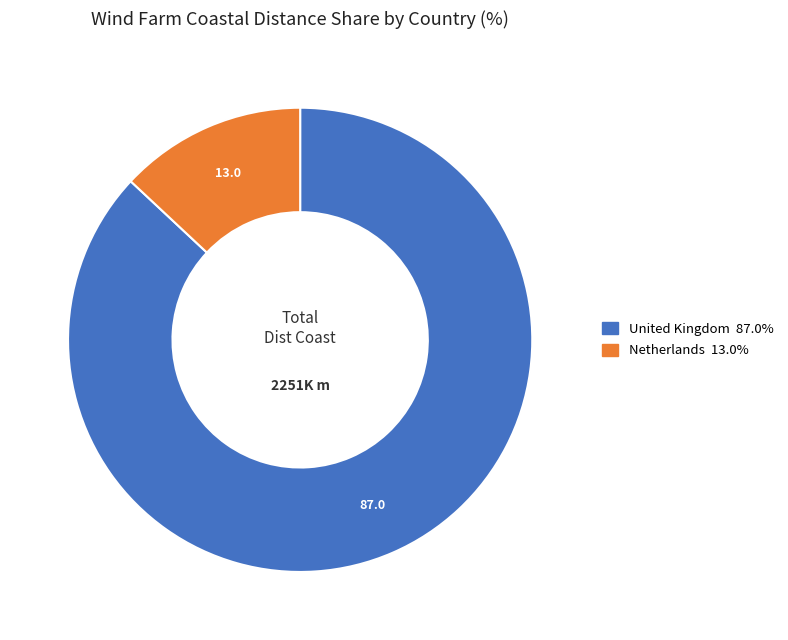

Is there a majority slice in this chart?

Yes